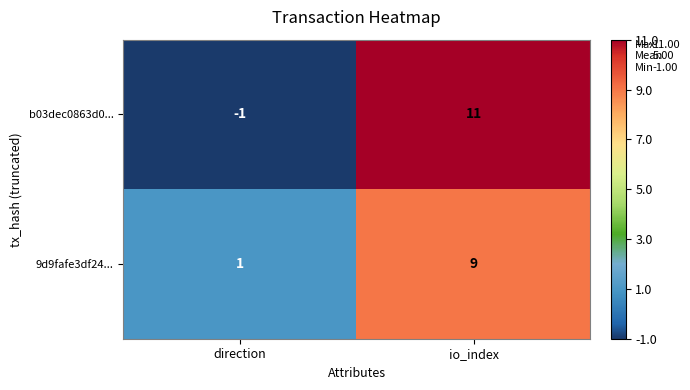

What is the sum of all 9d9fafe3df24... values?

10